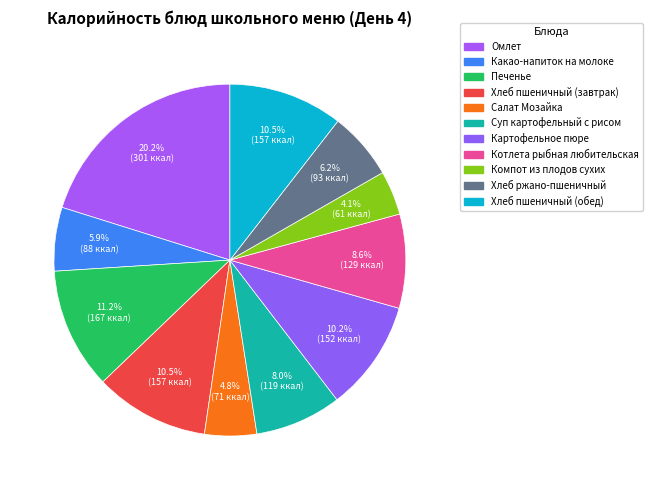

What percentage do Хлеб пшеничный (завтрак) and Хлеб пшеничный (обед) together represent?

21.0%